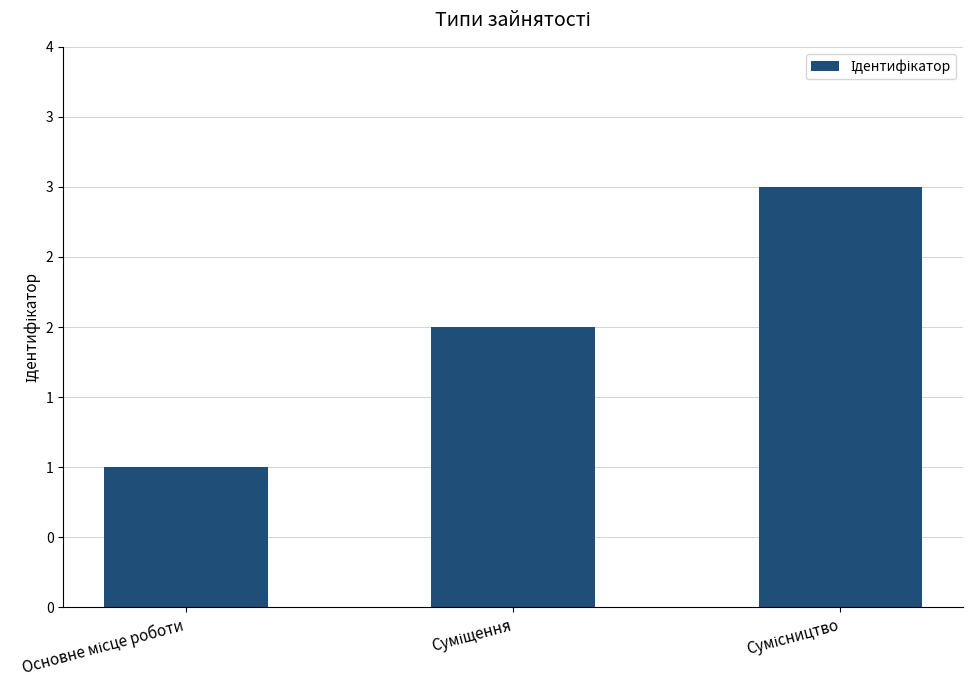

Are the bars horizontal?

No